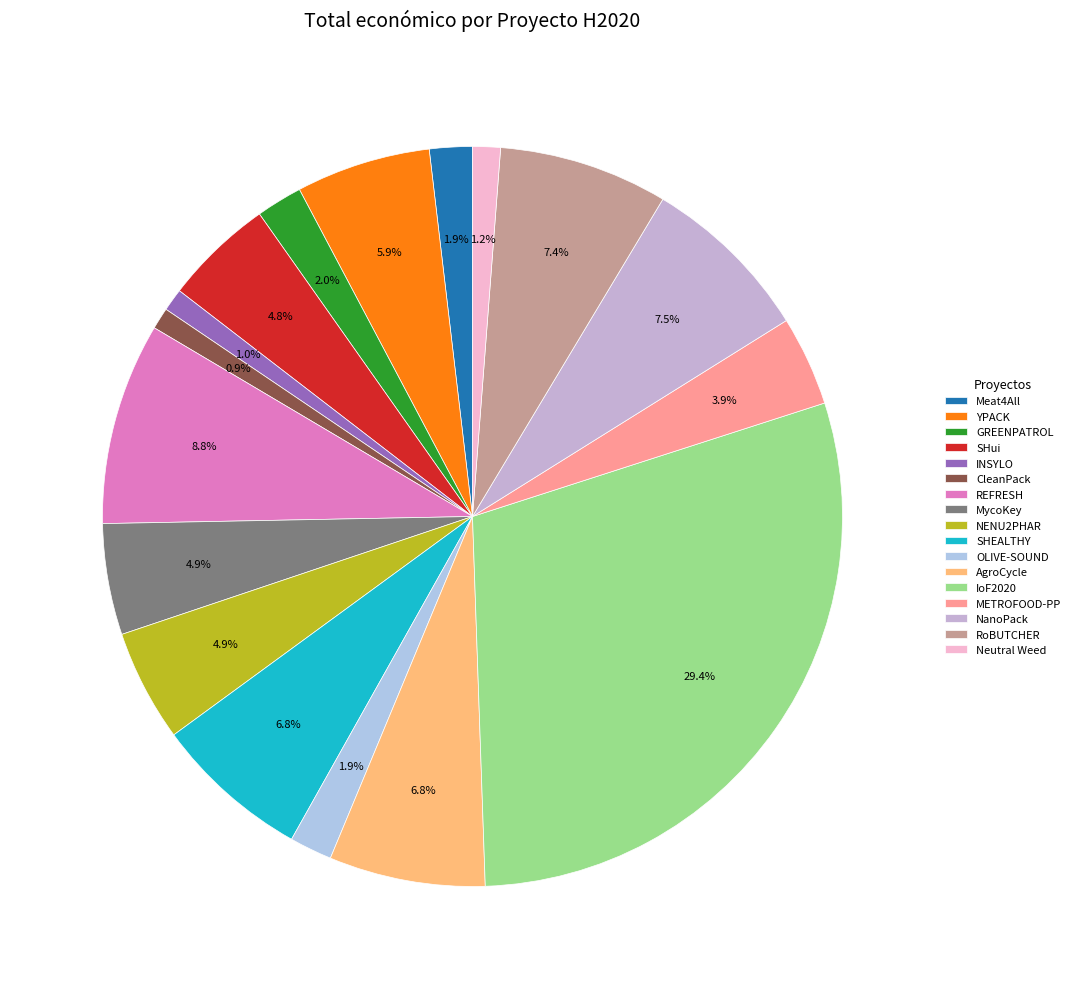

Is it true that REFRESH is 20% of the pie?

False